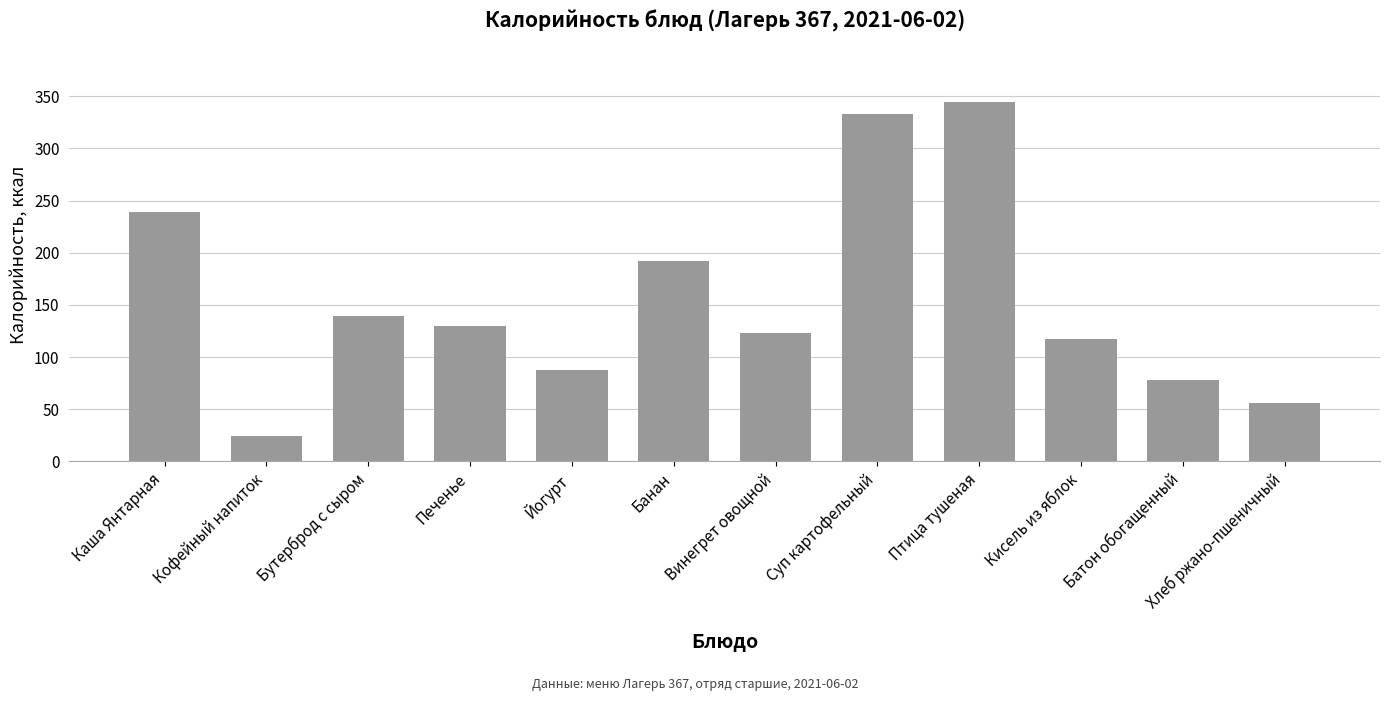

Rank the categories by value from lowest to highest.

Кофейный напиток, Хлеб ржано-пшеничный, Батон обогащенный, Йогурт, Кисель из яблок, Винегрет овощной, Печенье, Бутерброд с сыром, Банан, Каша Янтарная, Суп картофельный, Птица тушеная